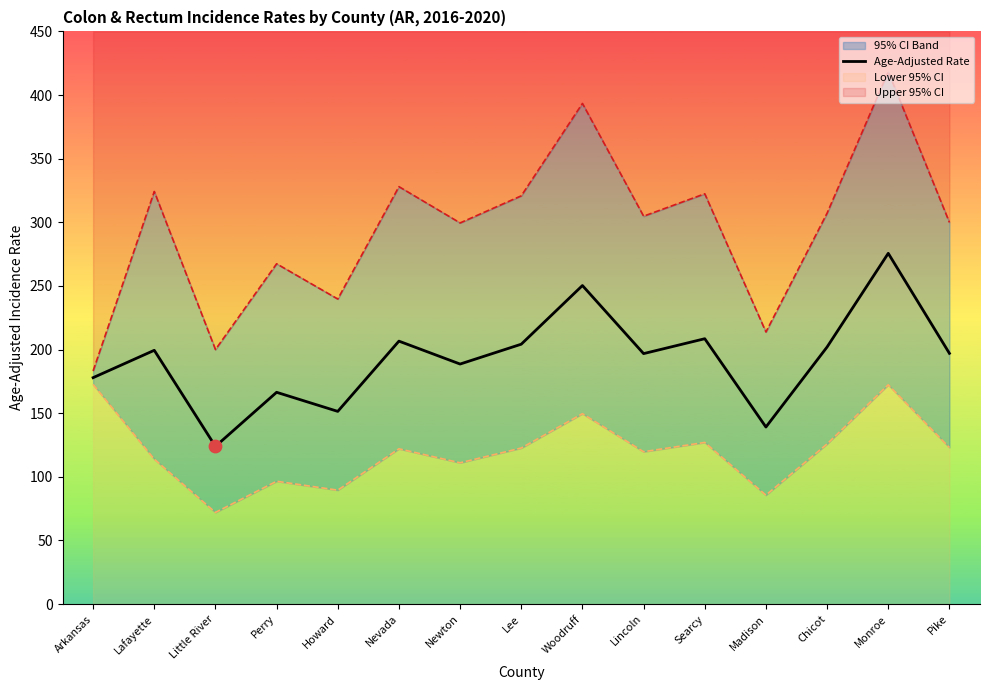

What is the change in value from Perry to Newton?

+22.2